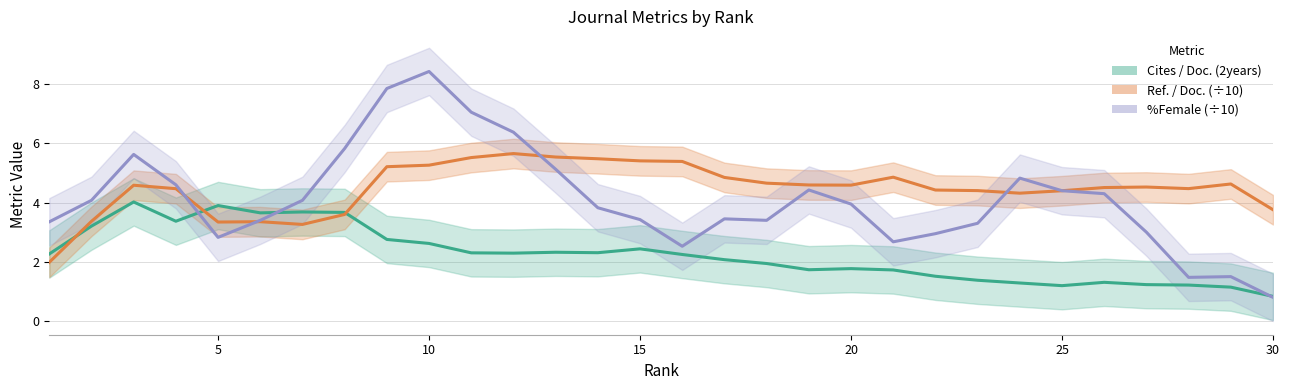

In Ref. / Doc. (÷10), how many points are higher than both neighbors (excluding endpoints)?

6